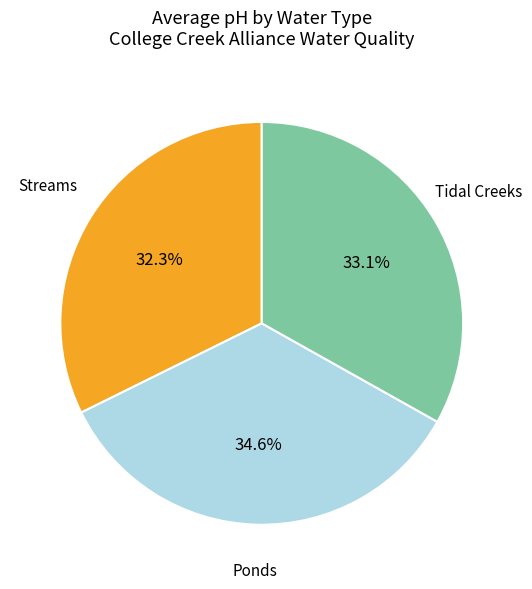

What is the largest slice in the pie chart?

Ponds